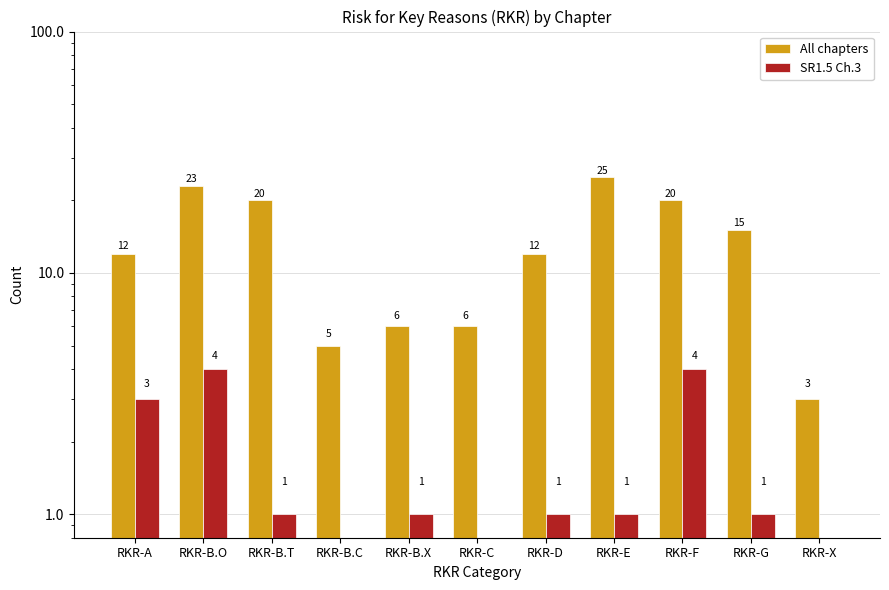

Which series has the largest total across all categories?

All chapters